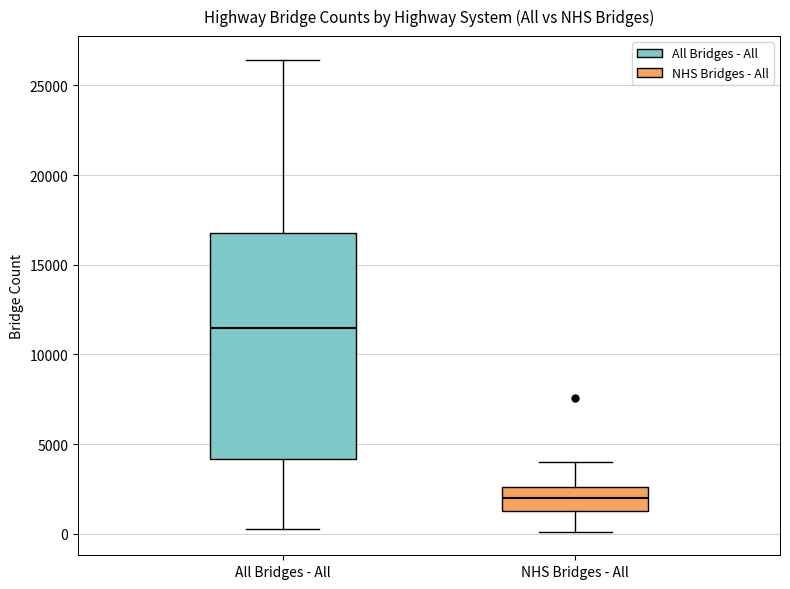

Reading left to right, read every box against the y-axis: the position of its median line, the range the box covers, and the ends of its whiskers. The values are not printed on the chart, so give them approximately, as read against the axis.

All Bridges - All: median 11500, box 4000 to 17000, whiskers 0 to 26500
NHS Bridges - All: median 2000, box 1500 to 2500, whiskers 0 to 4000